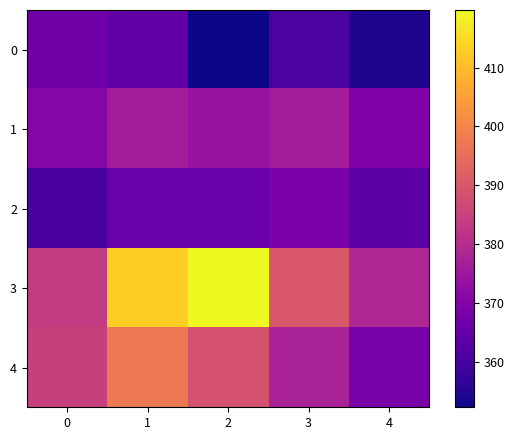

At how many categories does at least one series exceed 393?

2